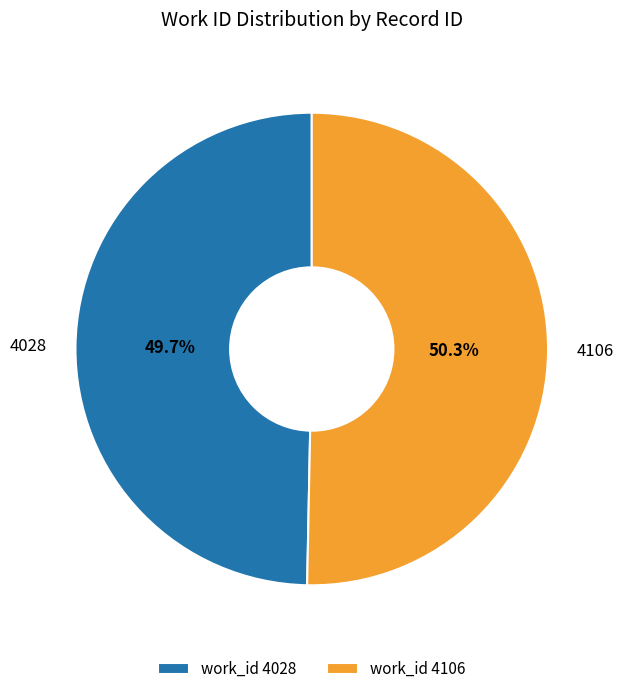

The 4028 slice represents 50% of the pie. True or false?

True